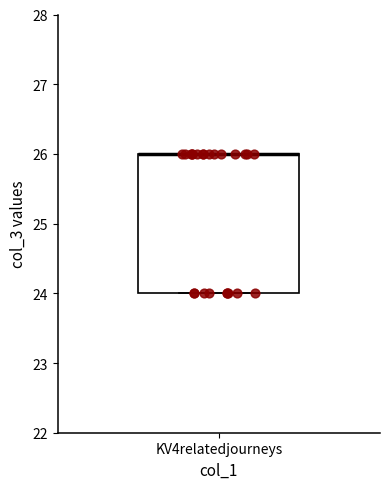

Transcribe this box plot: give where the median line is, the range the box spans, and where the two whiskers end, as read against the y-axis. The values are not printed on the chart, so give them approximately, as read against the axis.

median 26 (drawn on the box's upper edge), box 24 to 26, whiskers 24 to 26